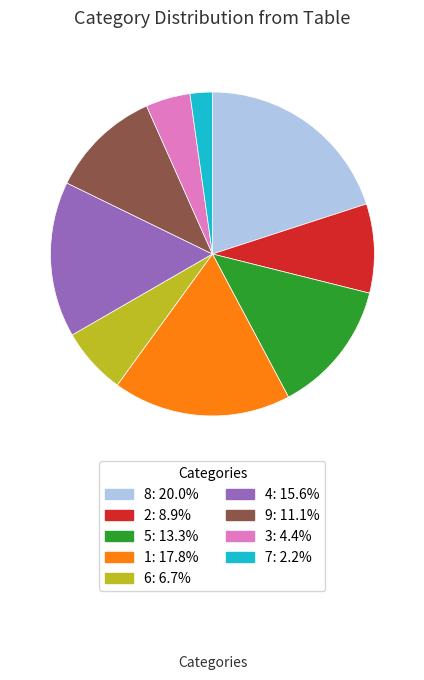

Is there any slice that represents more than half of the pie?

No